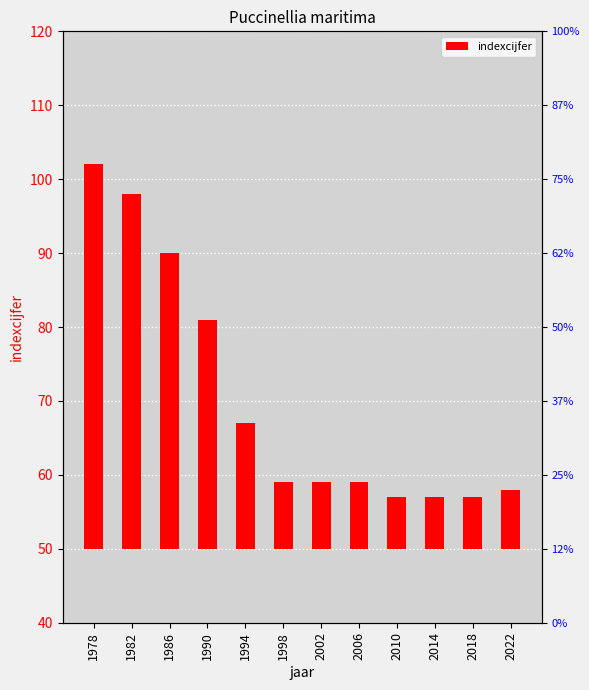

How many series are shown in this chart?

1